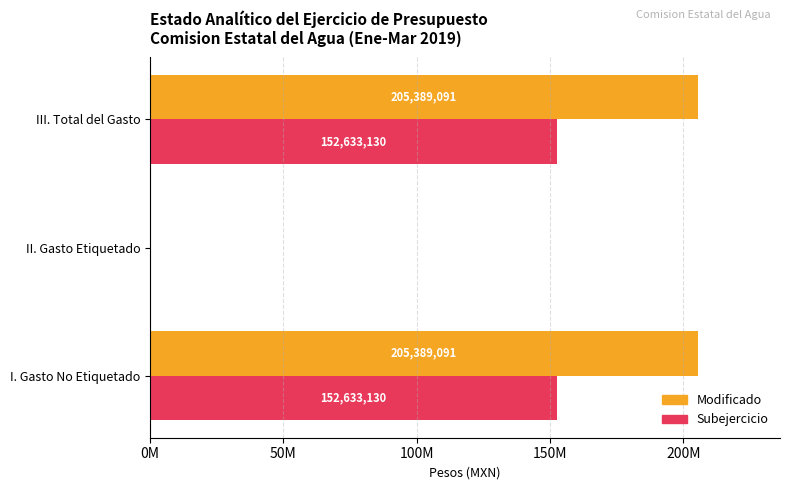

What are all the series names shown in the legend?

Modificado, Subejercicio